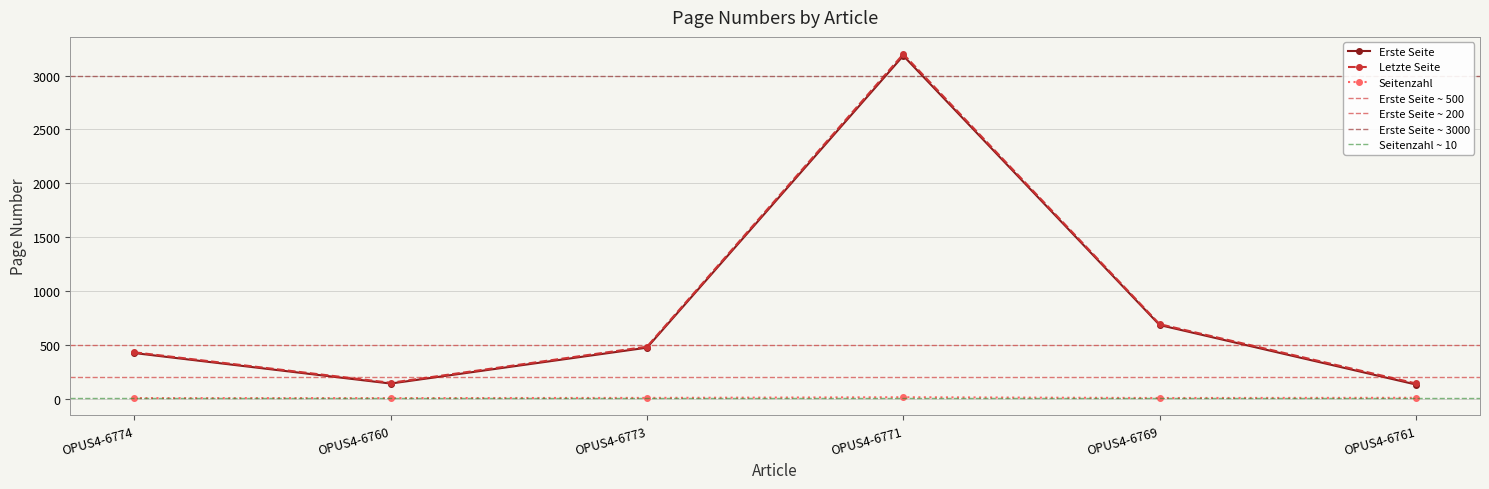

Does the chart have visible grid lines?

Yes